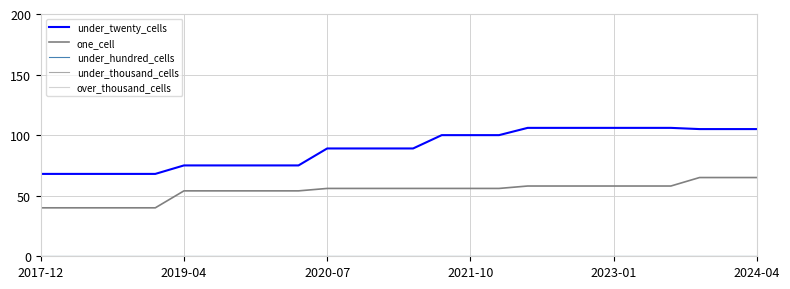

True or false: under_hundred_cells and under_twenty_cells intersect in this chart.

False